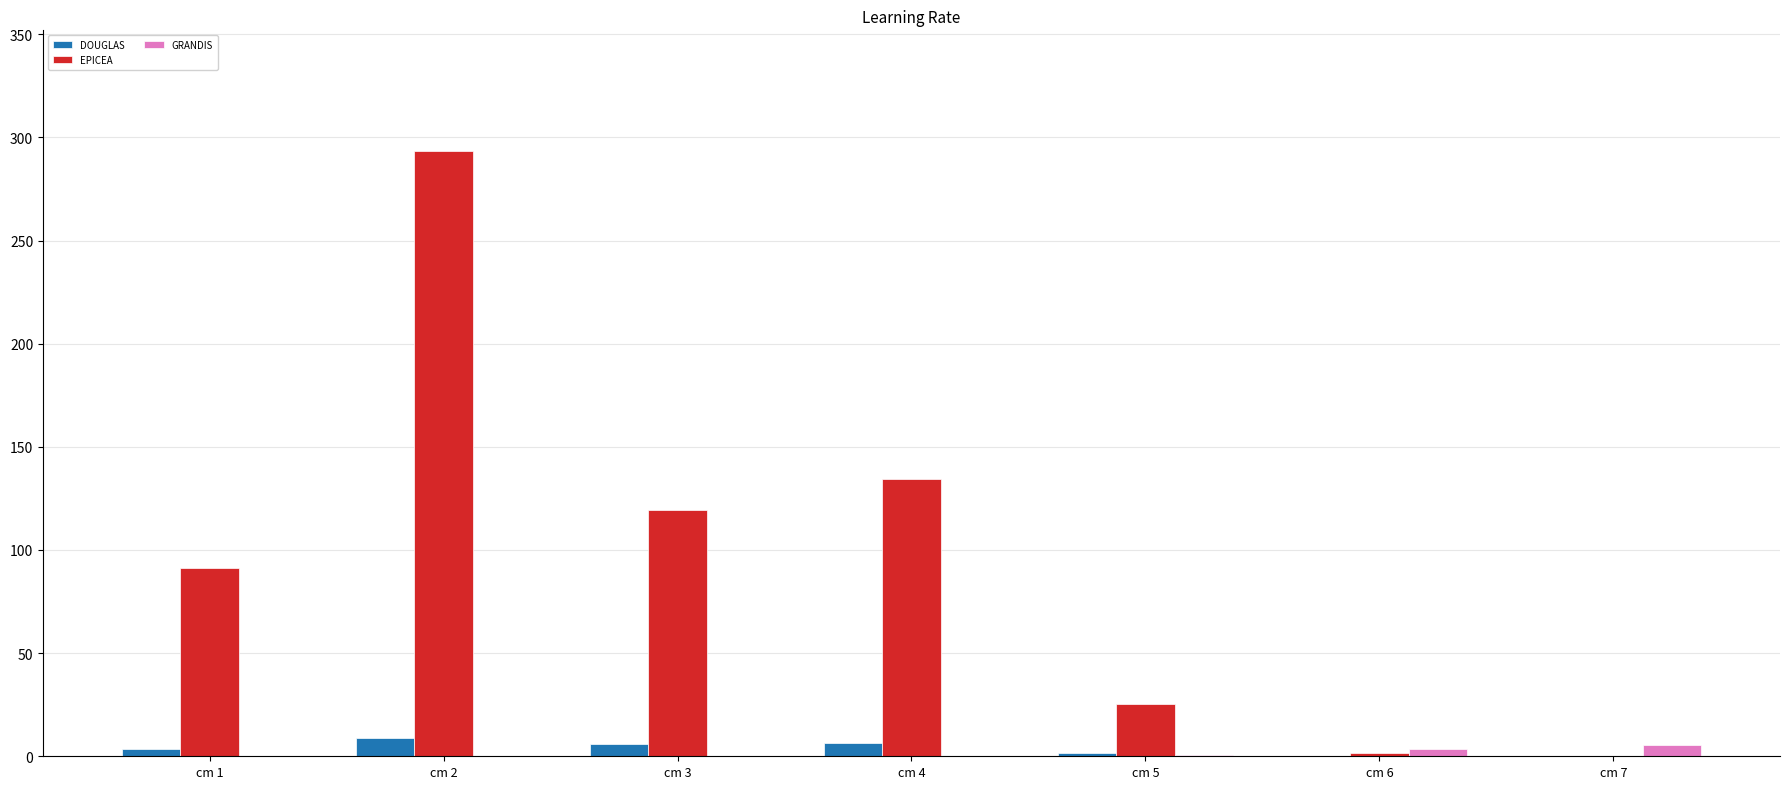

What is the sum of all EPICEA values?

665.2